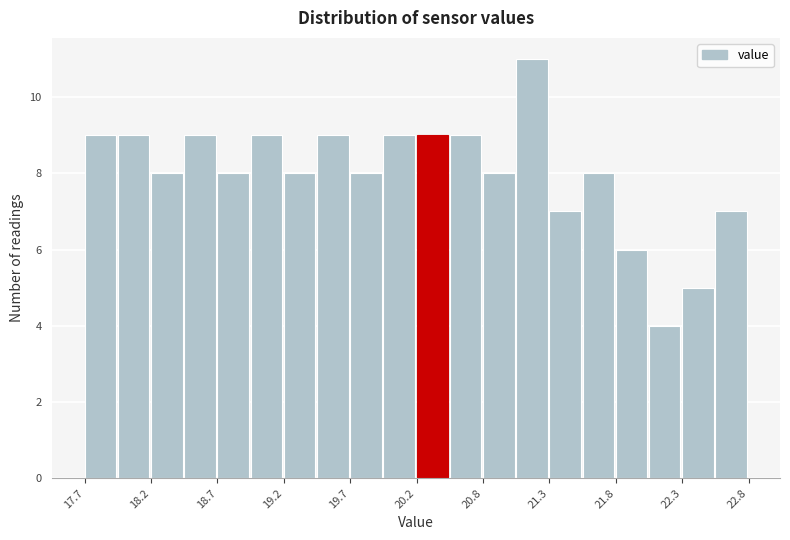

Read against the x-axis, roughly where is the centre of the tallest bar?

21.1